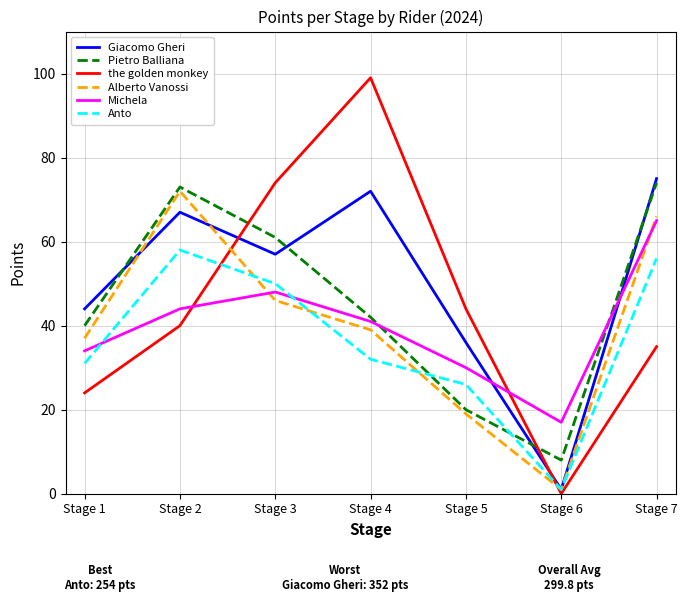

Which category has the lowest value in the Pietro Balliana series?

Stage 6